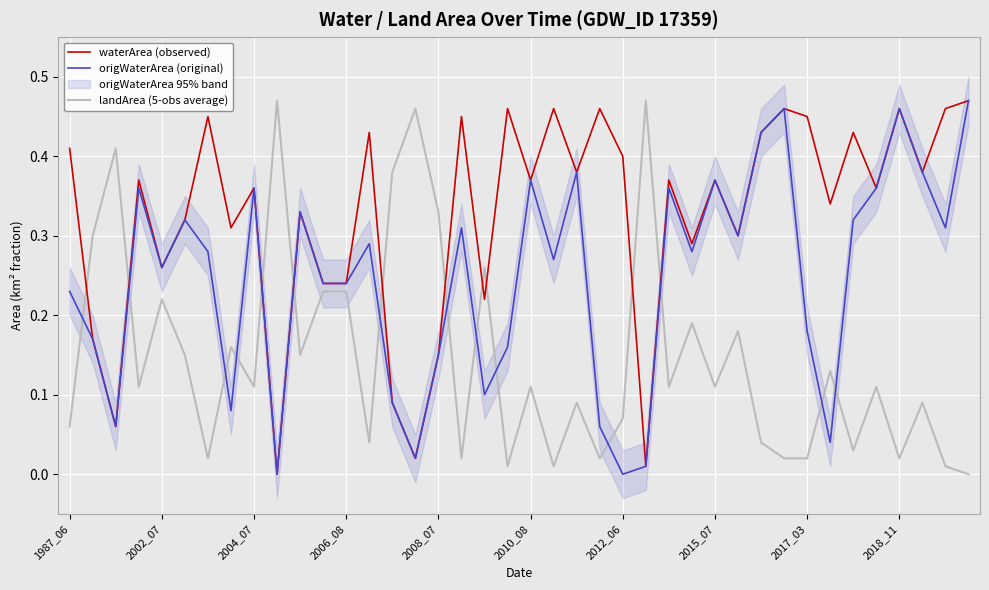

Is it true that landArea (5-obs average) equals 0.6 at 2018_11?

False